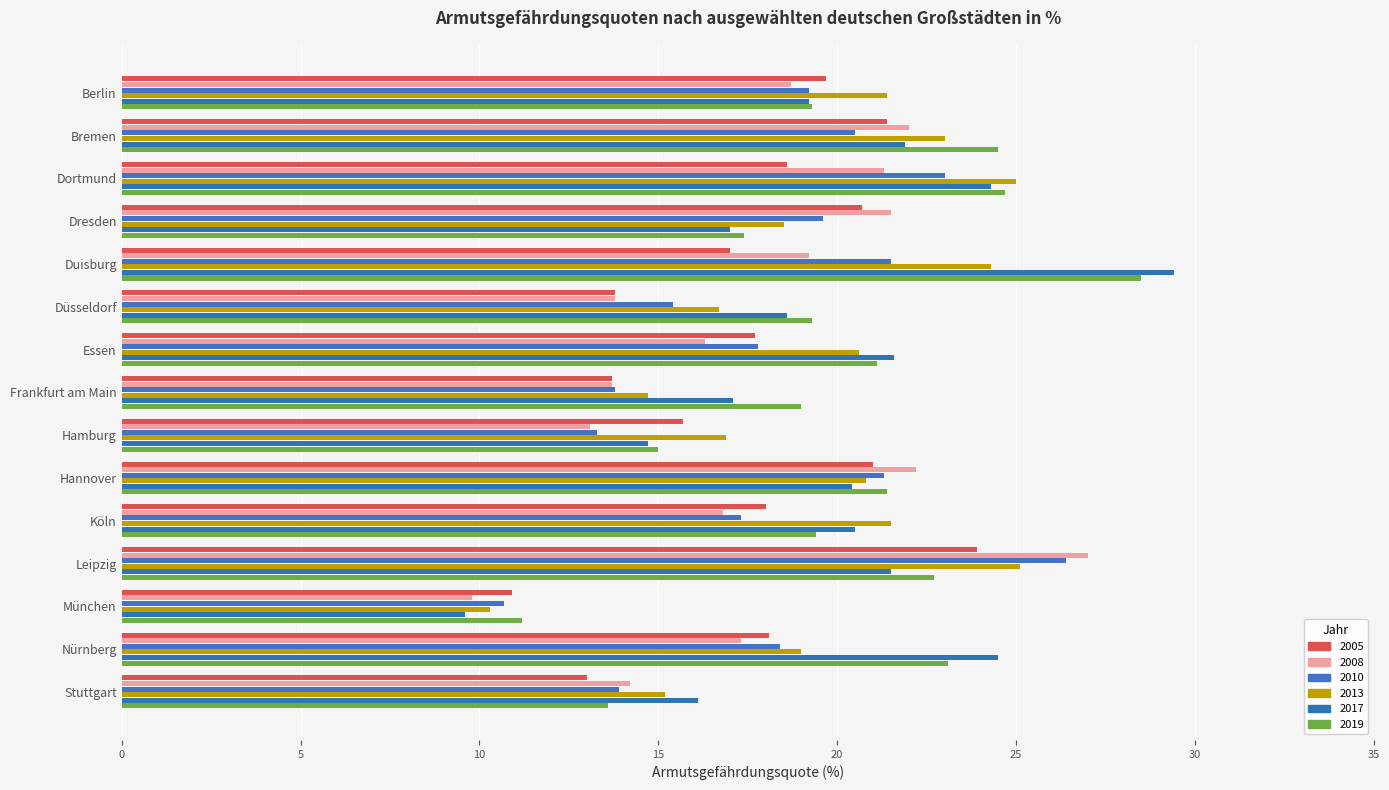

What is the total value across all series at Dresden?

114.7